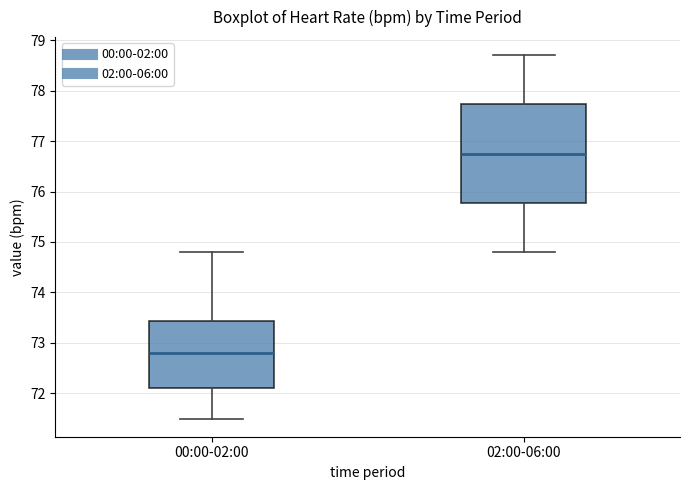

Reading left to right, read every box against the y-axis: the position of its median line, the range the box covers, and the ends of its whiskers. The values are not printed on the chart, so give them approximately, as read against the axis.

00:00-02:00: median 72.8, box 72.1 to 73.4, whiskers 71.5 to 74.8
02:00-06:00: median 76.8, box 75.8 to 77.7, whiskers 74.8 to 78.7